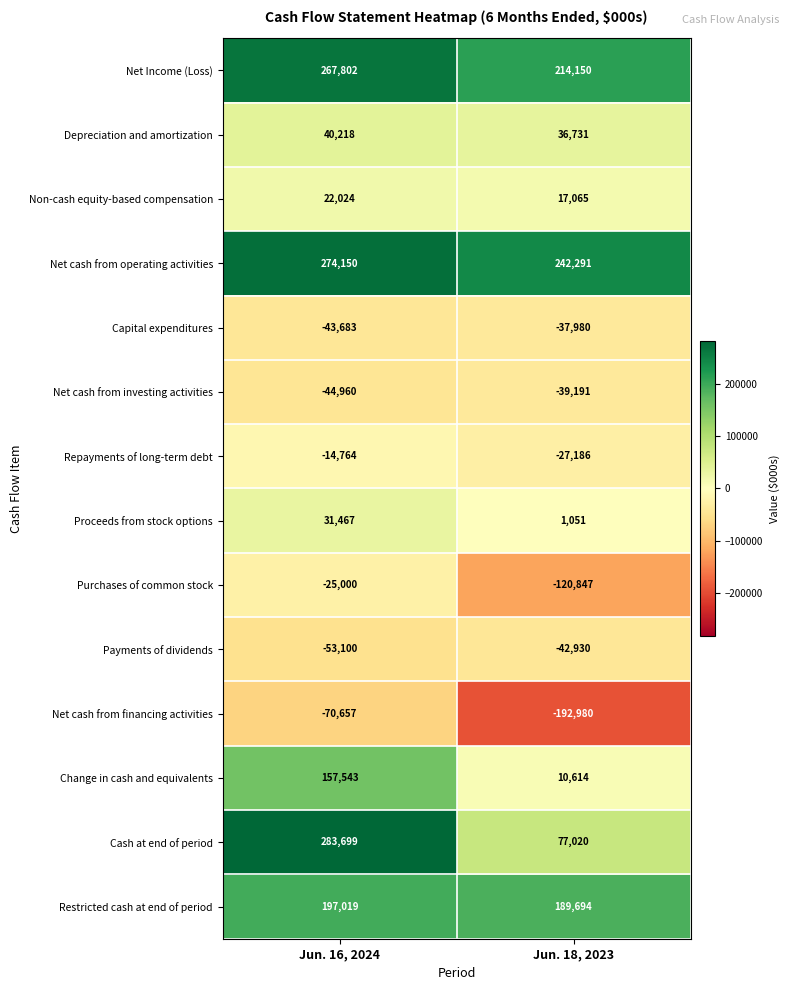

Which series changed the most between Jun. 16, 2024 and Jun. 18, 2023?

Cash at end of period